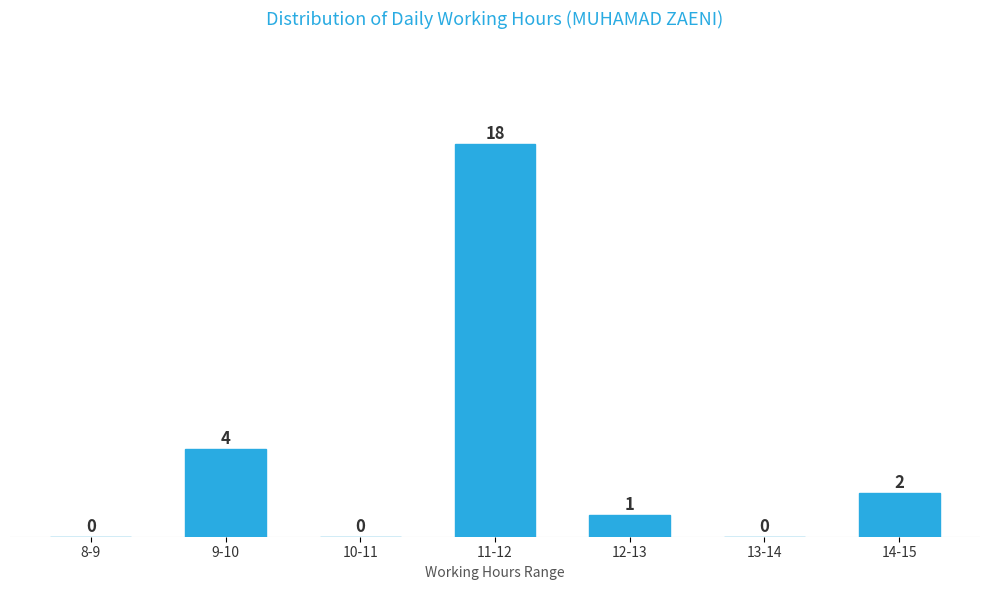

Reading left to right, extract all data points from this chart.

8-9=0	9-10=4	10-11=0	11-12=18	12-13=1	13-14=0	14-15=2